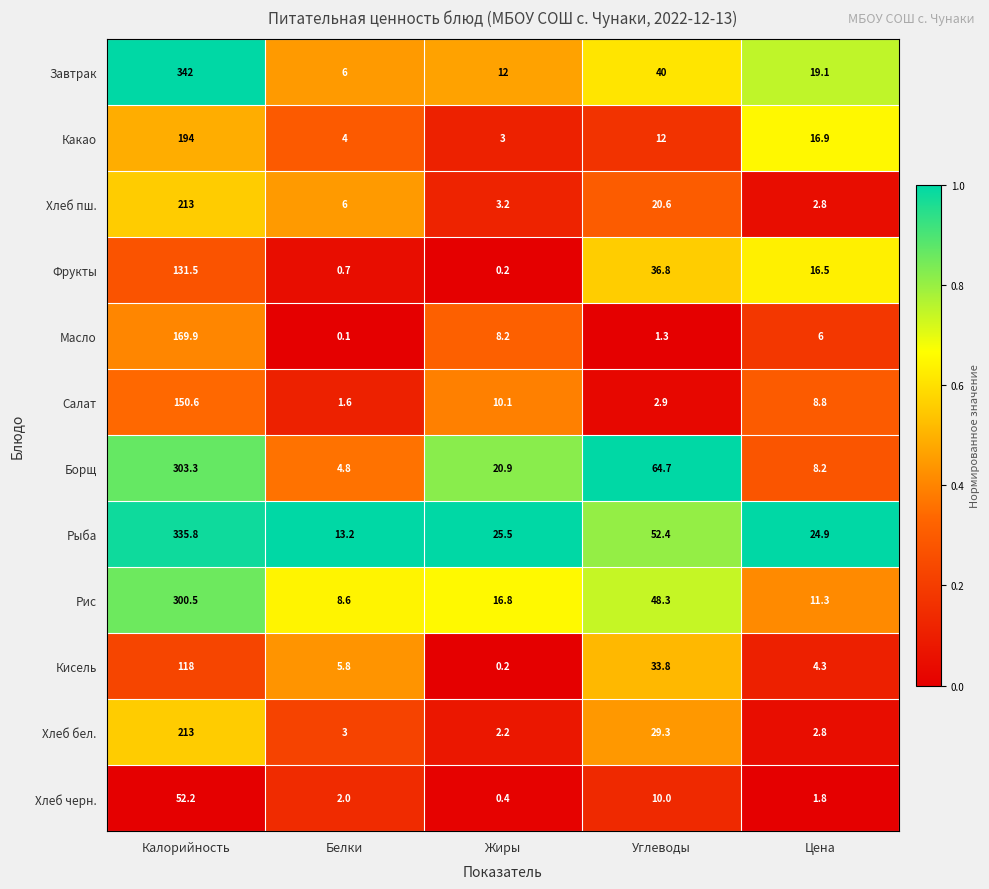

What is the average value of the Кисель series?

32.4